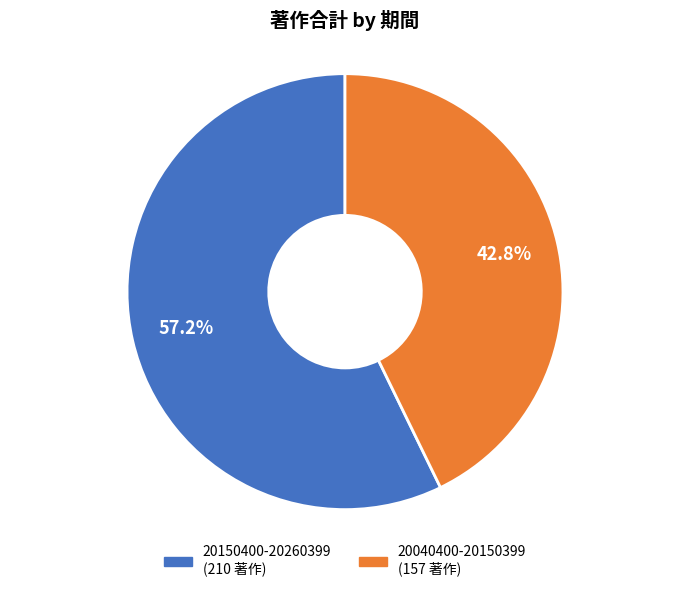

Which category accounts for the majority?

20150400-20260399